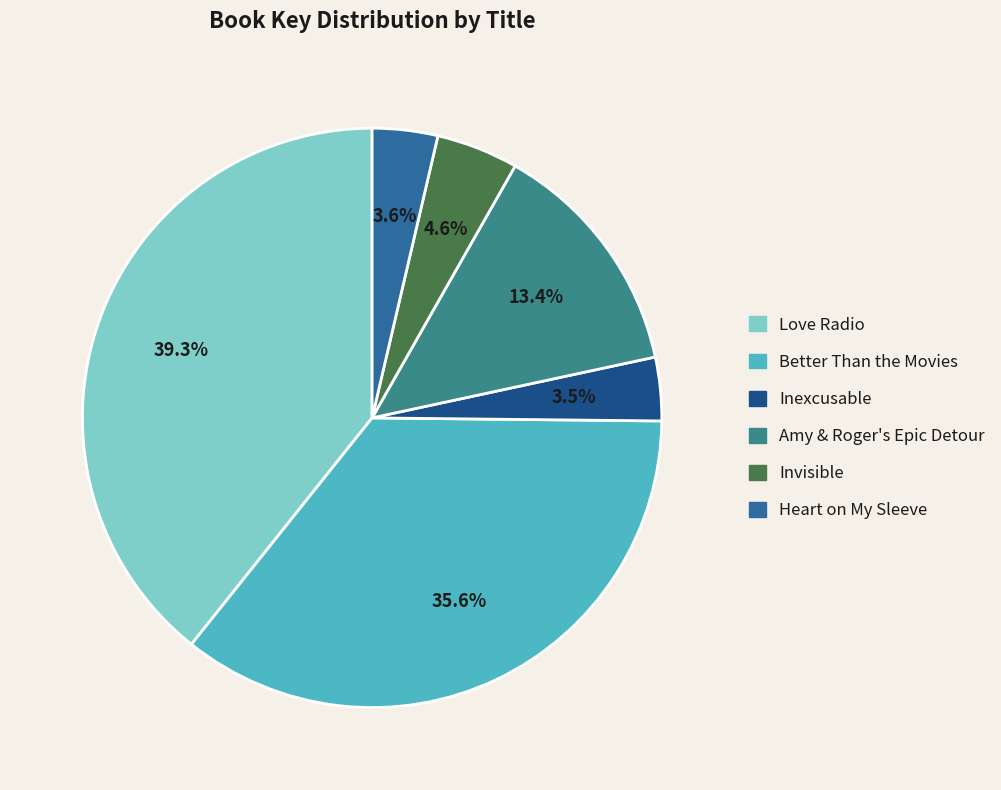

Which slice is the smallest?

Inexcusable